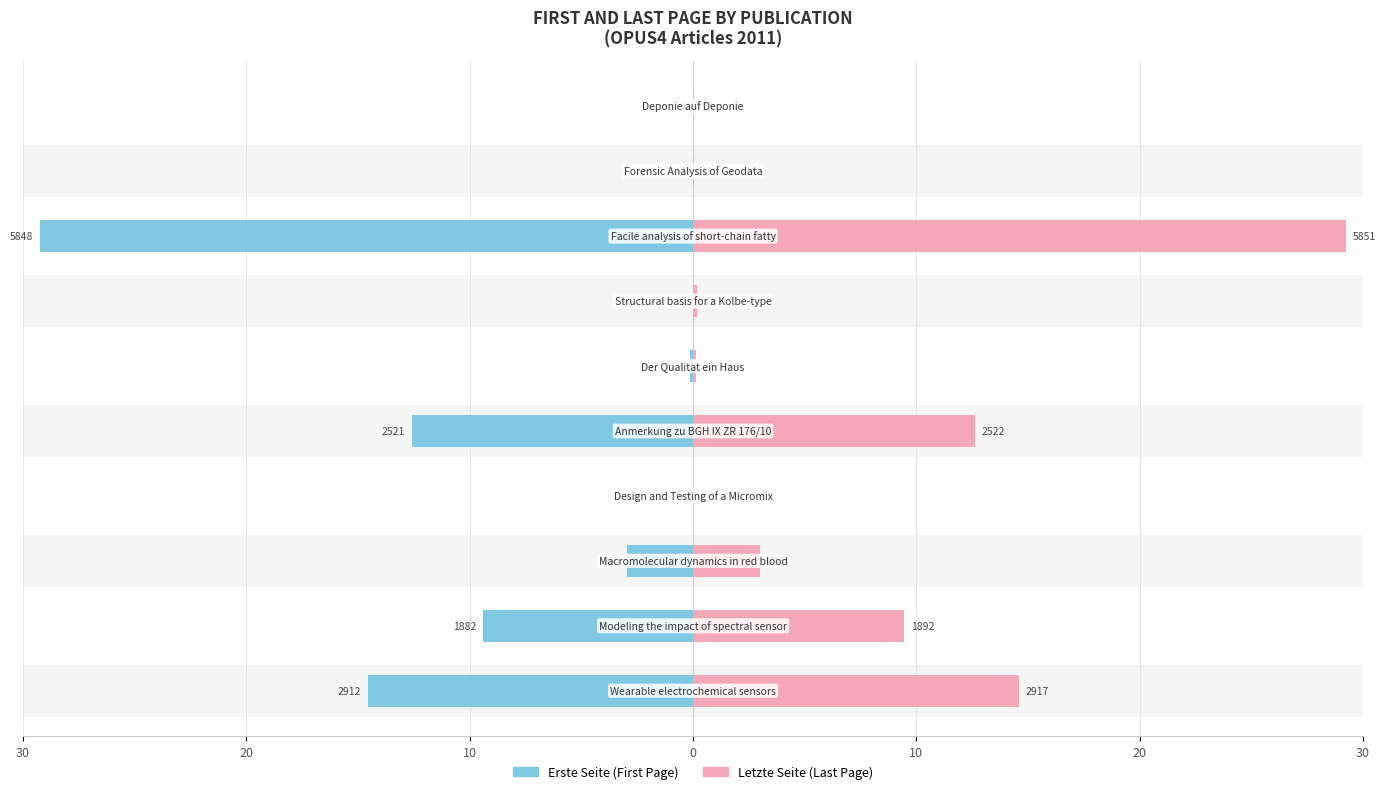

How many bars are there in each group?

2